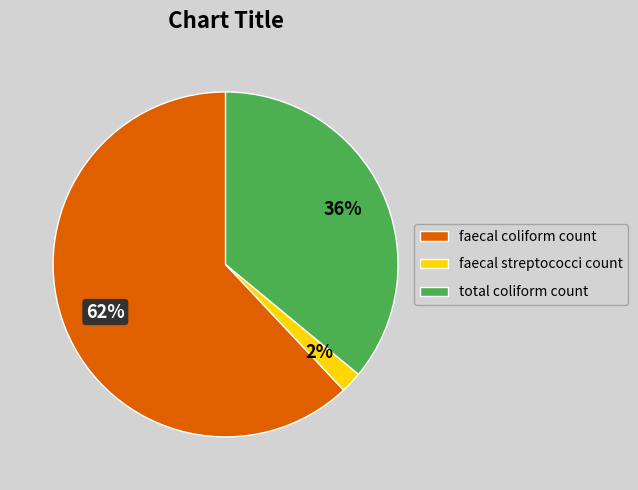

Which category has the smallest portion of the pie?

faecal streptococci count